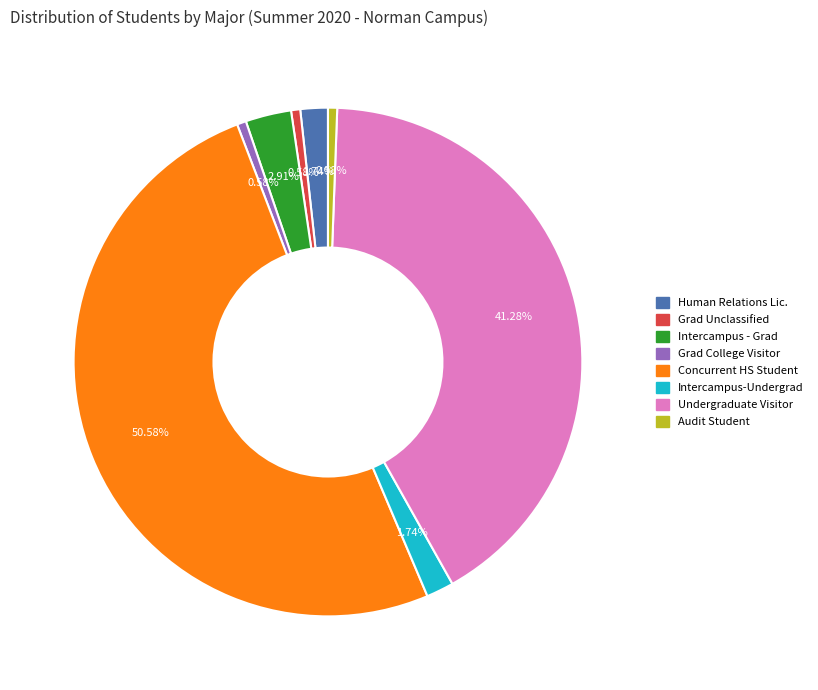

Count the number of slices in the pie.

8